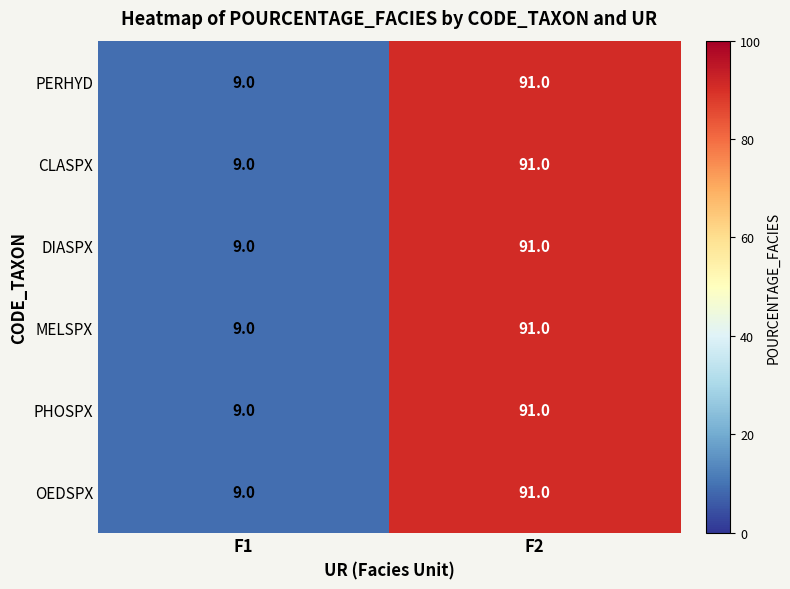

What is the average value of the PHOSPX series?

50